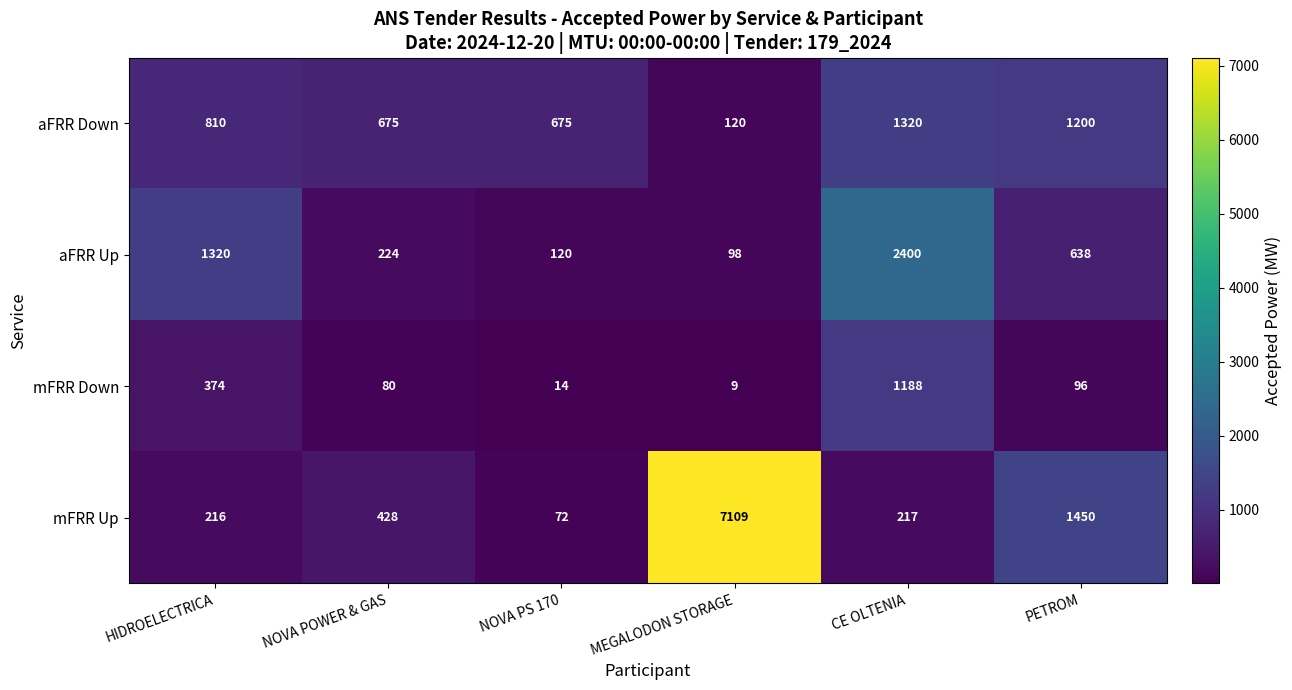

What is the total value across all series at NOVA POWER & GAS?

1407